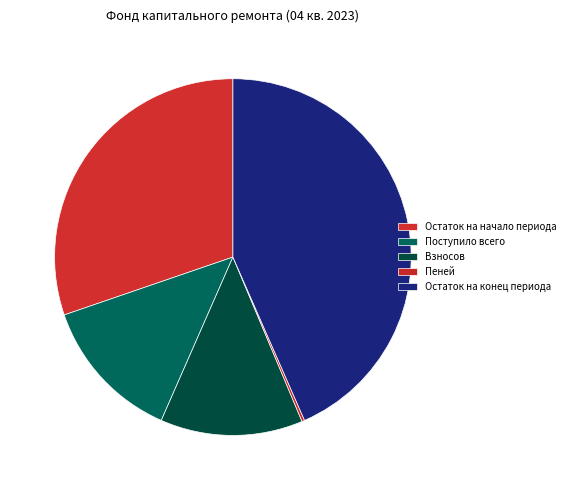

The Пеней slice represents 0% of the pie. True or false?

True